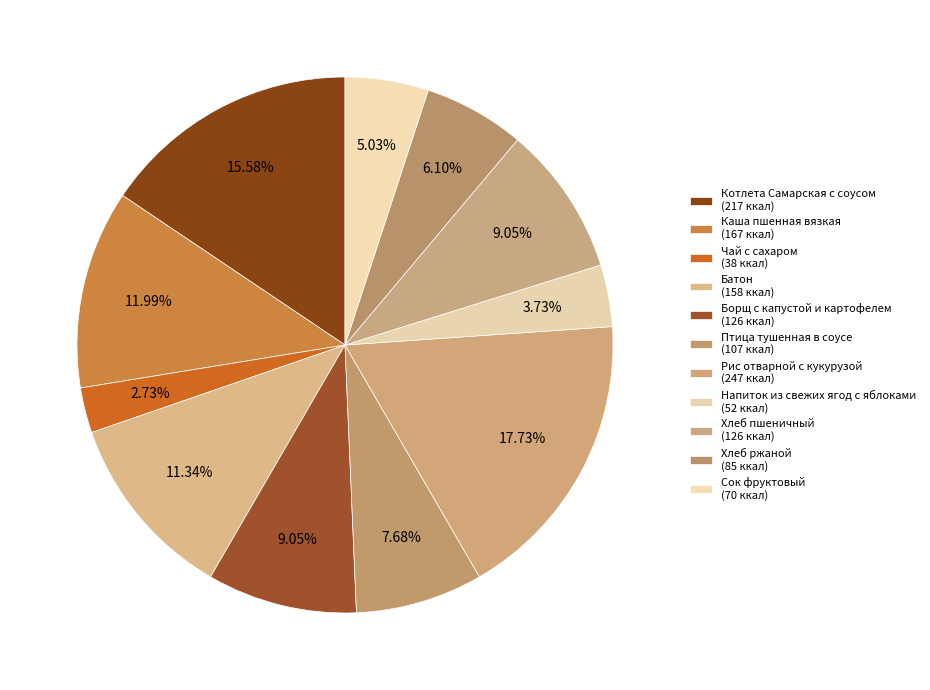

Is it true that Борщ с капустой и картофелем is 9% of the pie?

True